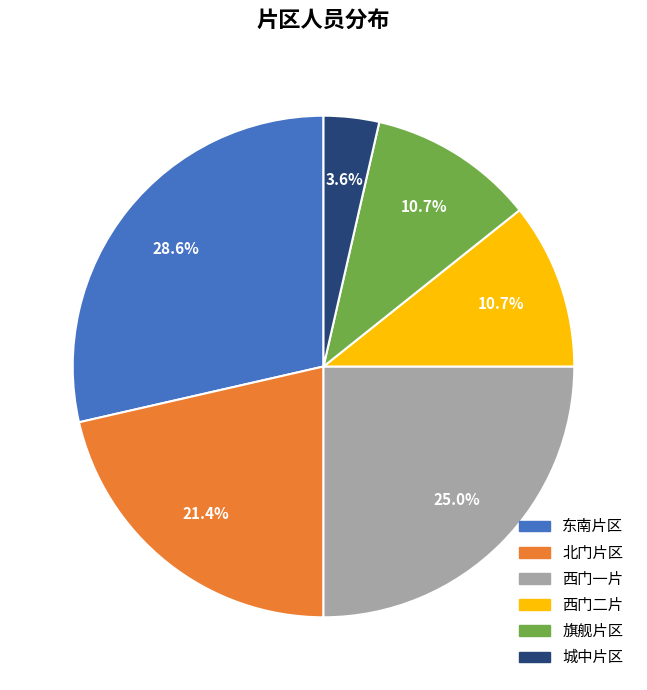

To the nearest percent, what is the difference between the largest and smallest slice percentages?

25%